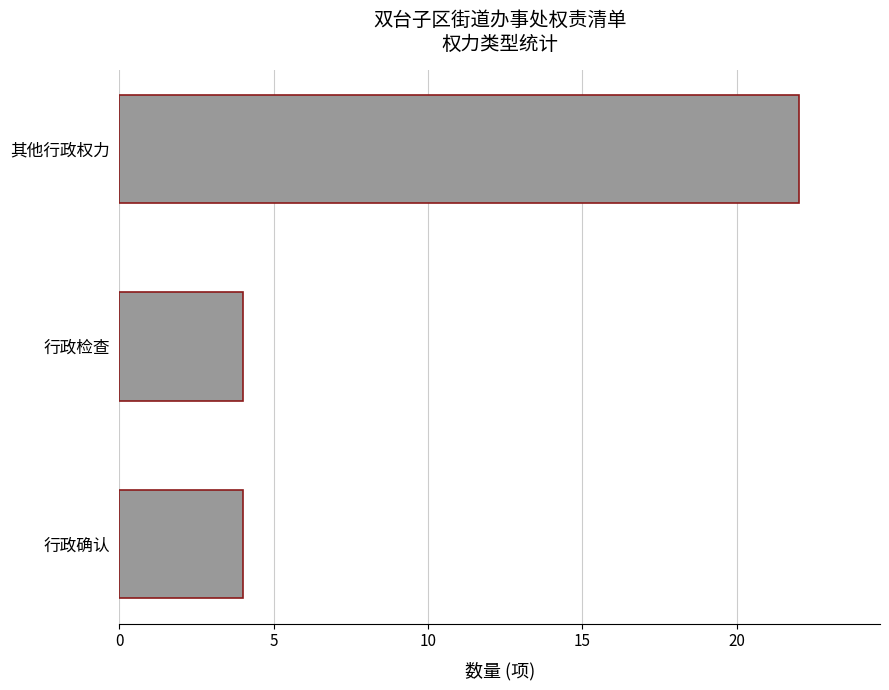

What is the change in value from 行政确认 to 其他行政权力?

+18